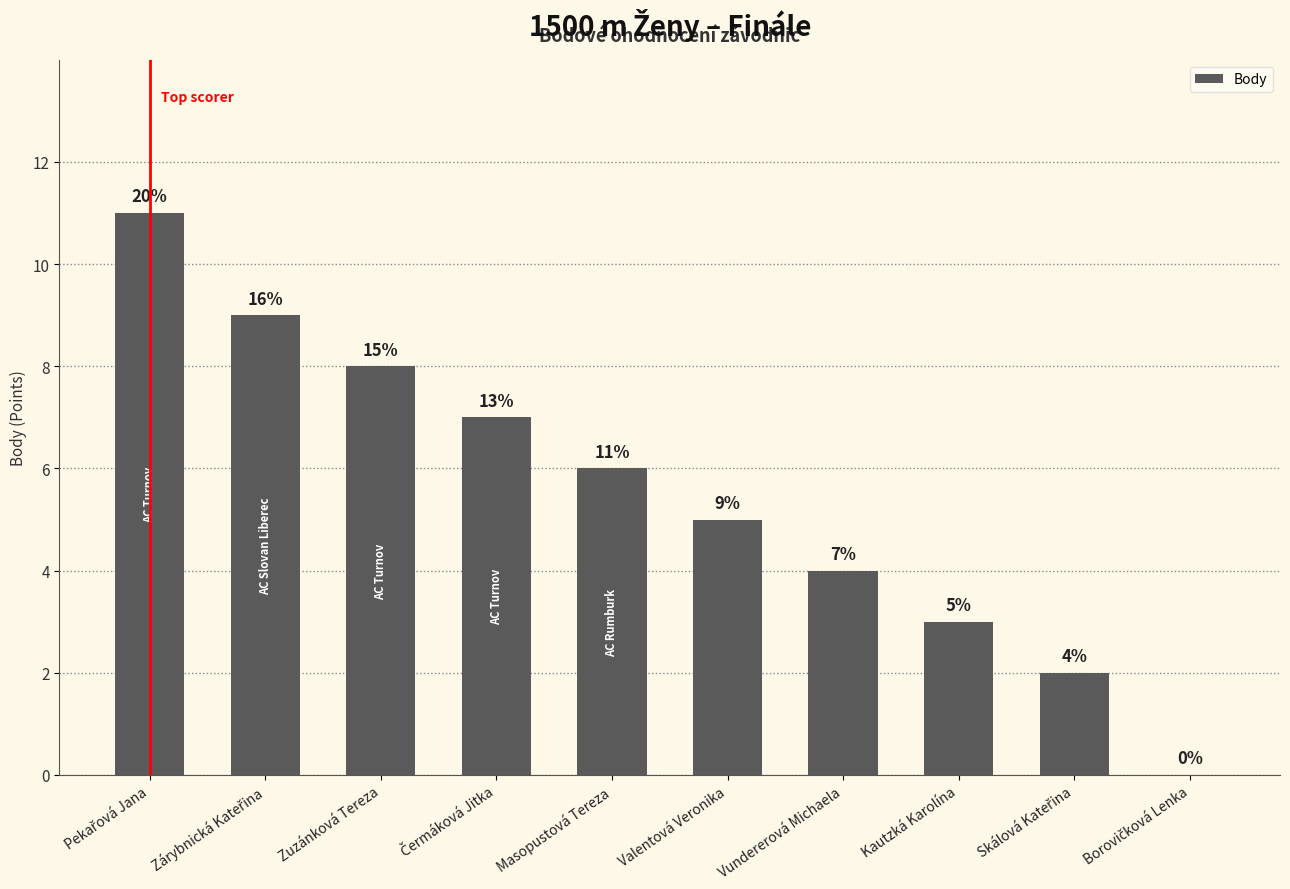

Reading right to left, what are all the values shown in this chart?

0	2	3	4	5	6	7	8	9	11